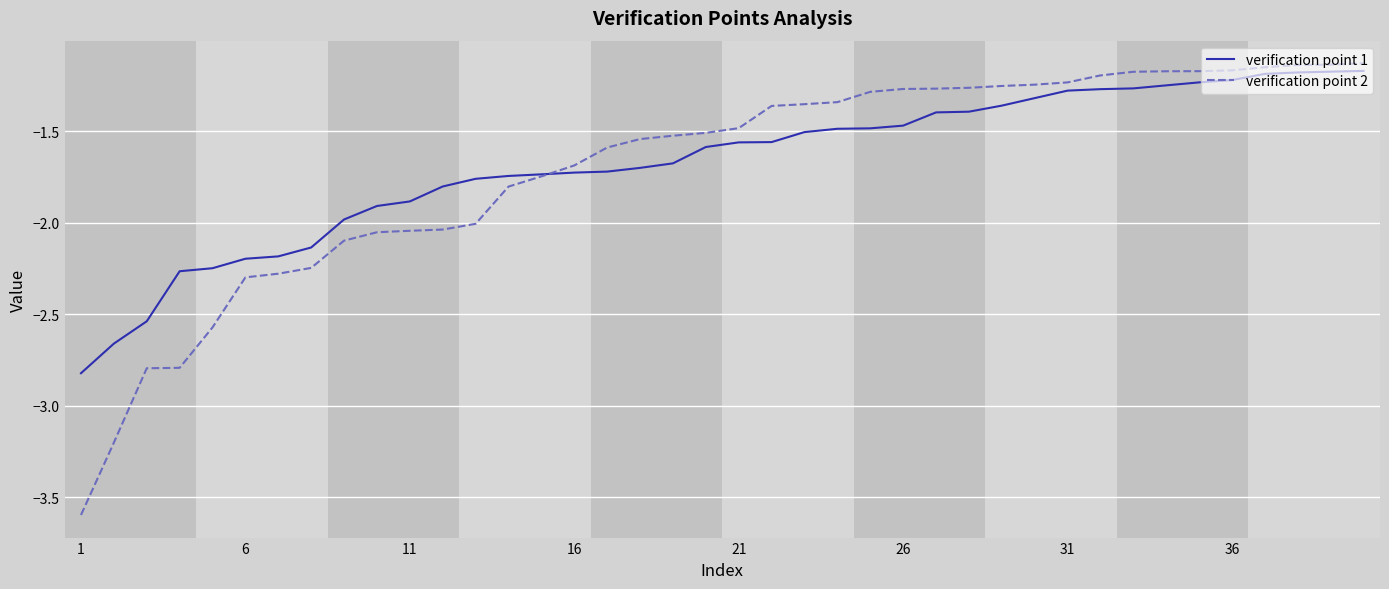

What is the smallest value displayed?

-3.6